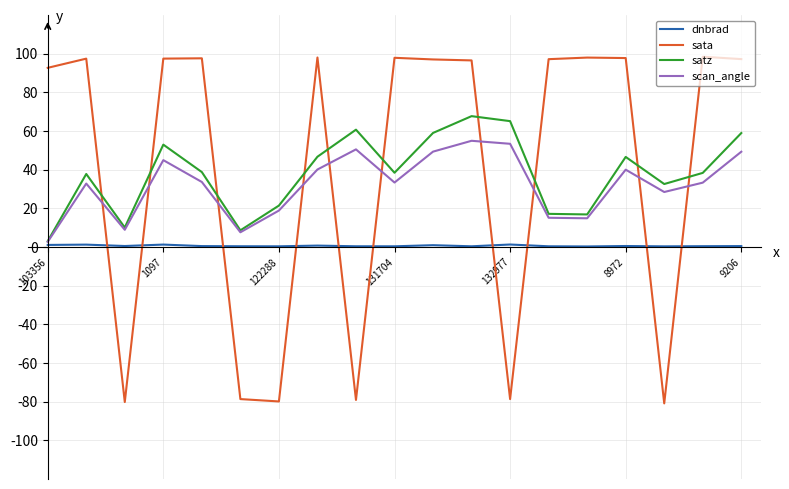

List the series in order of their peak value, lowest first.

dnbrad, scan_angle, satz, sata